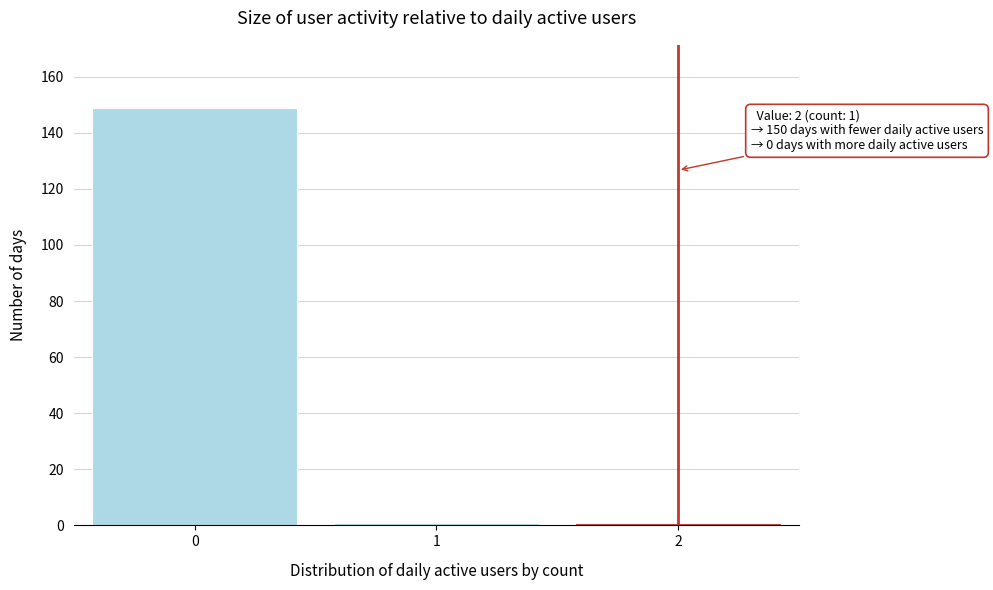

Reading right to left, list all the values displayed in this chart.

2=1	1=1	0=149